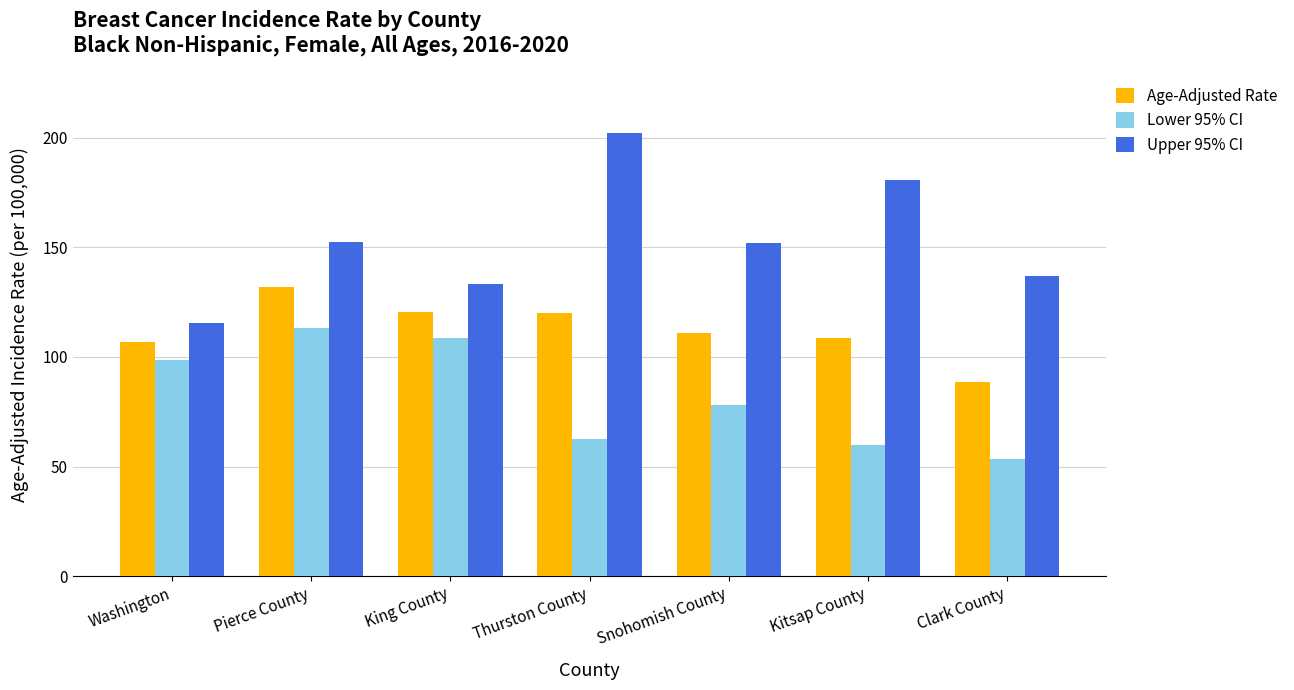

List the series in order of their overall mean, highest first.

Upper 95% CI, Age-Adjusted Rate, Lower 95% CI